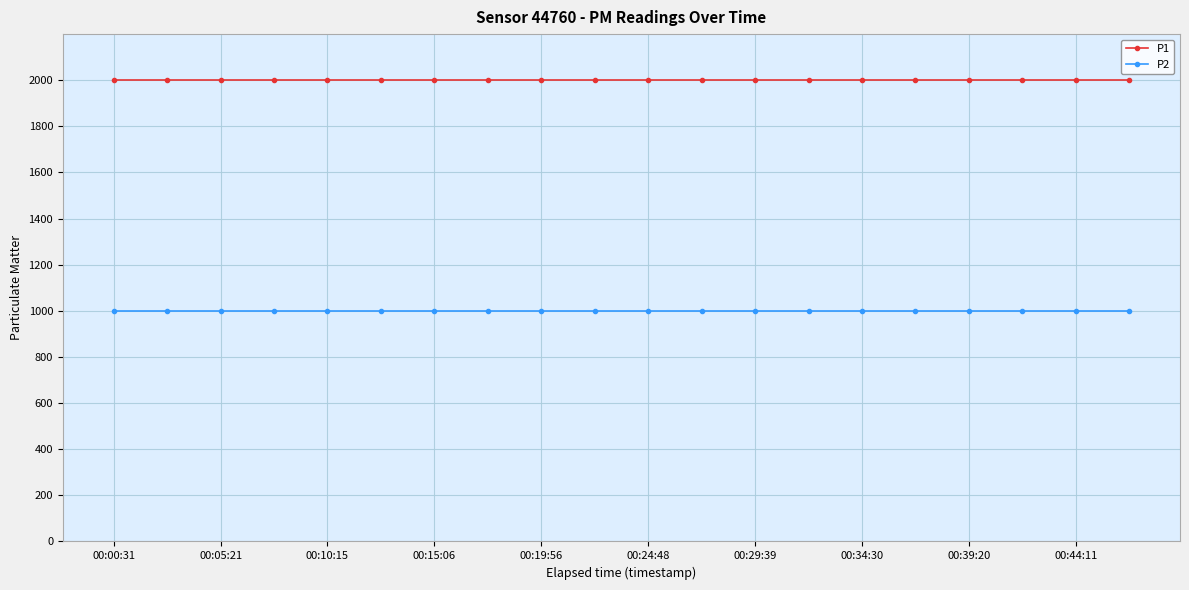

What is the average value of the P1 series?

1999.9